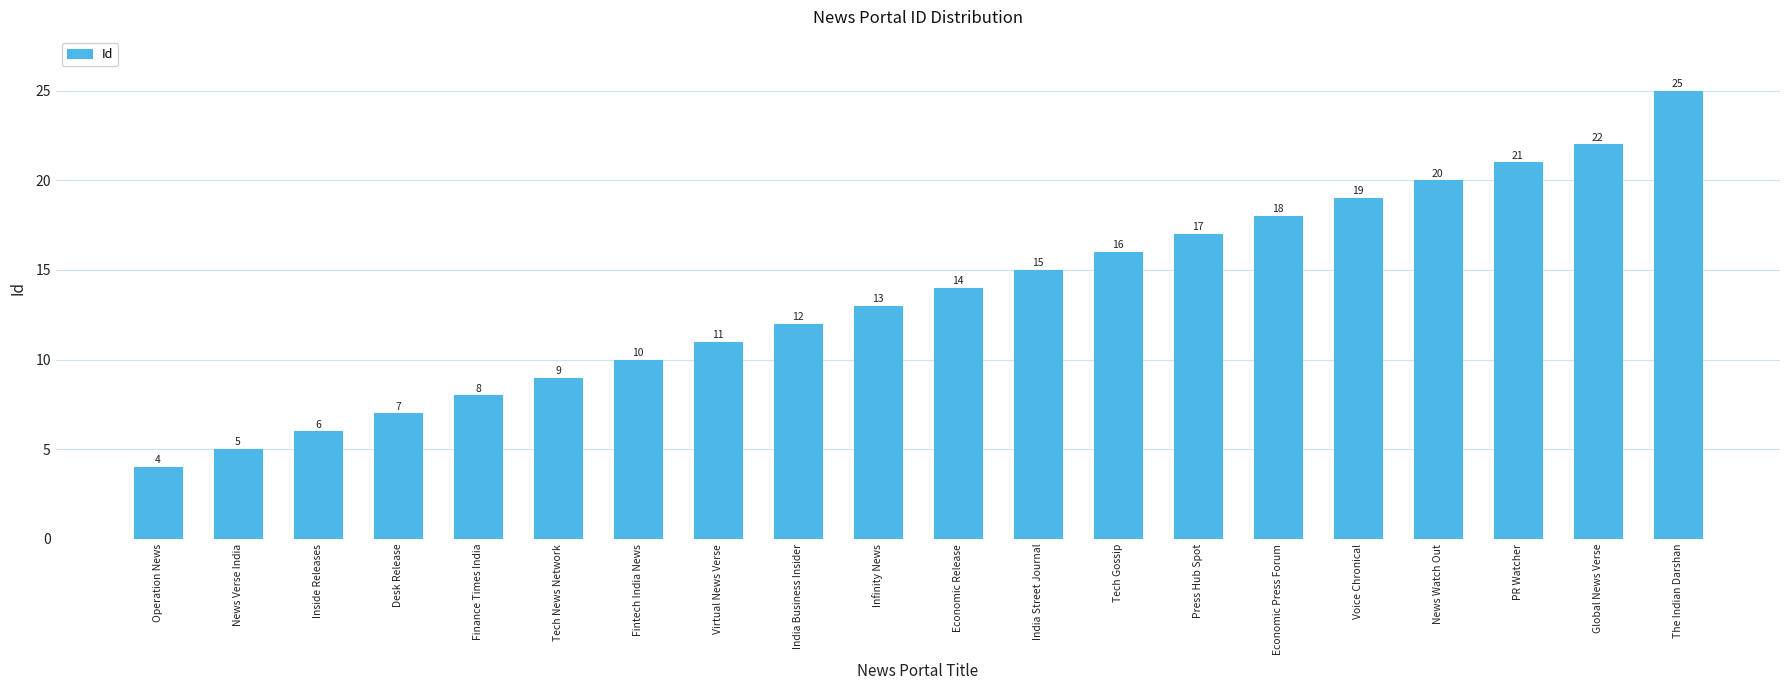

What position from the right is News Watch Out?

4